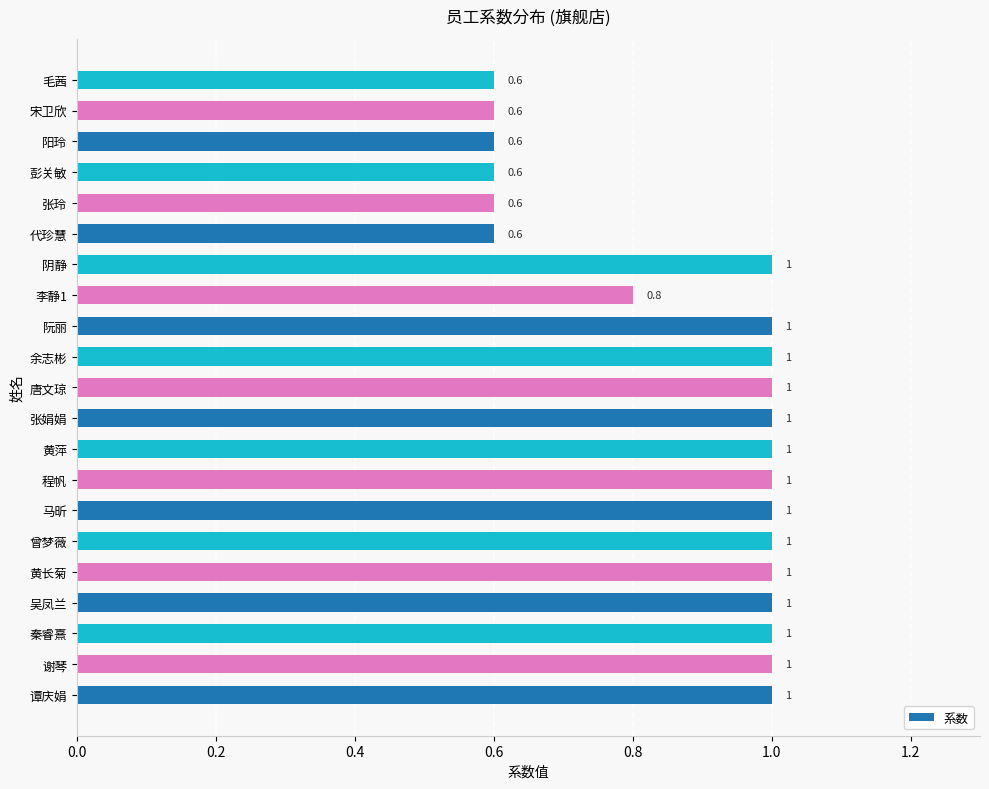

Are the bars grouped side by side (vs. stacked)?

No